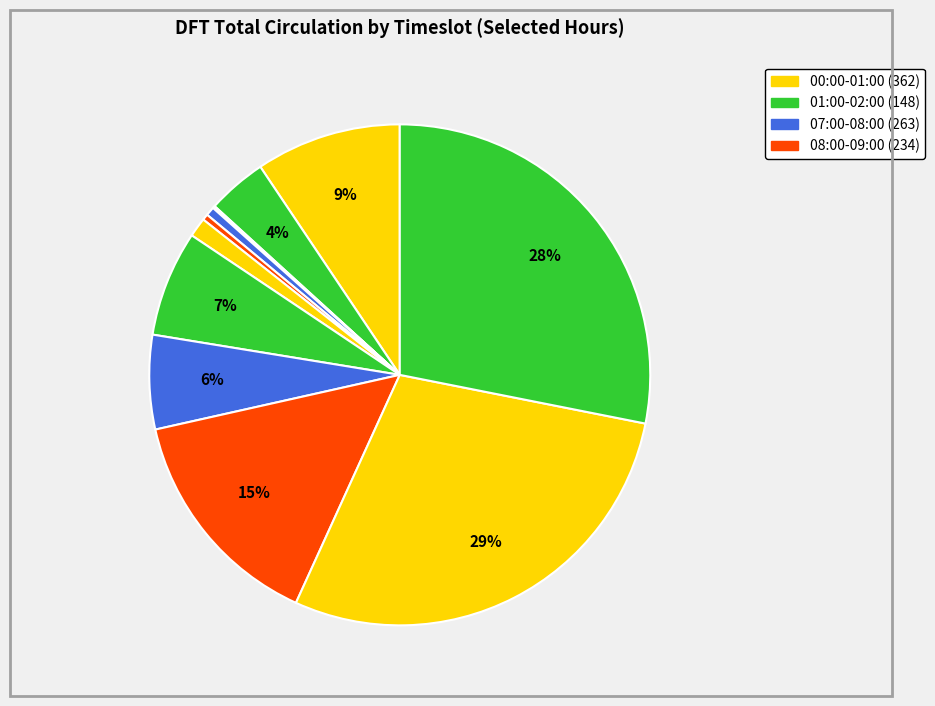

How many segments does this pie chart have?

12